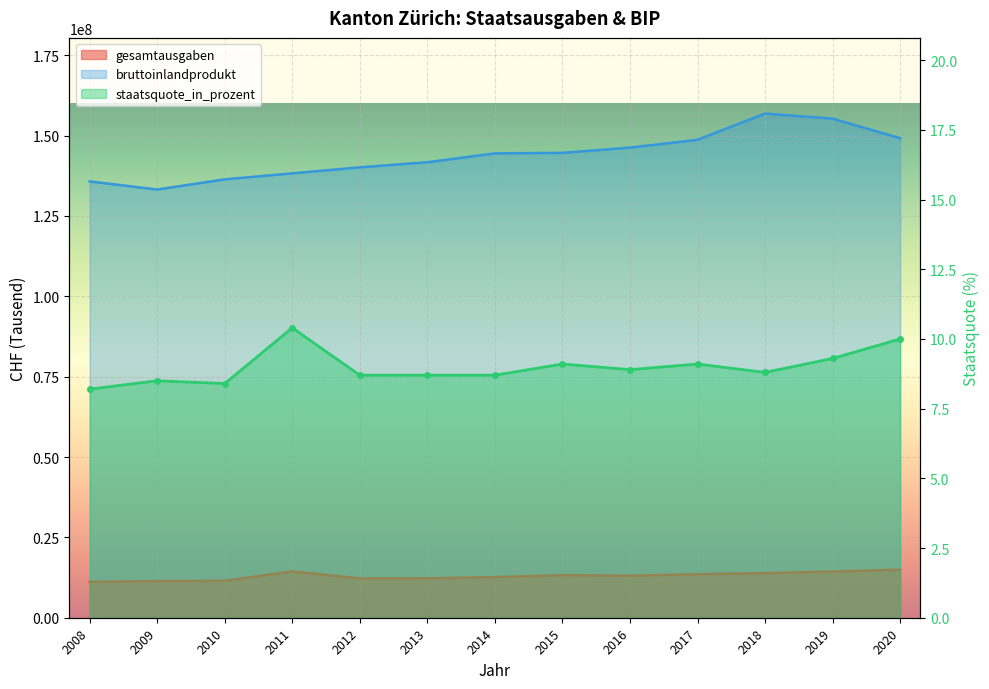

At how many categories does at least one series exceed 20855542?

13